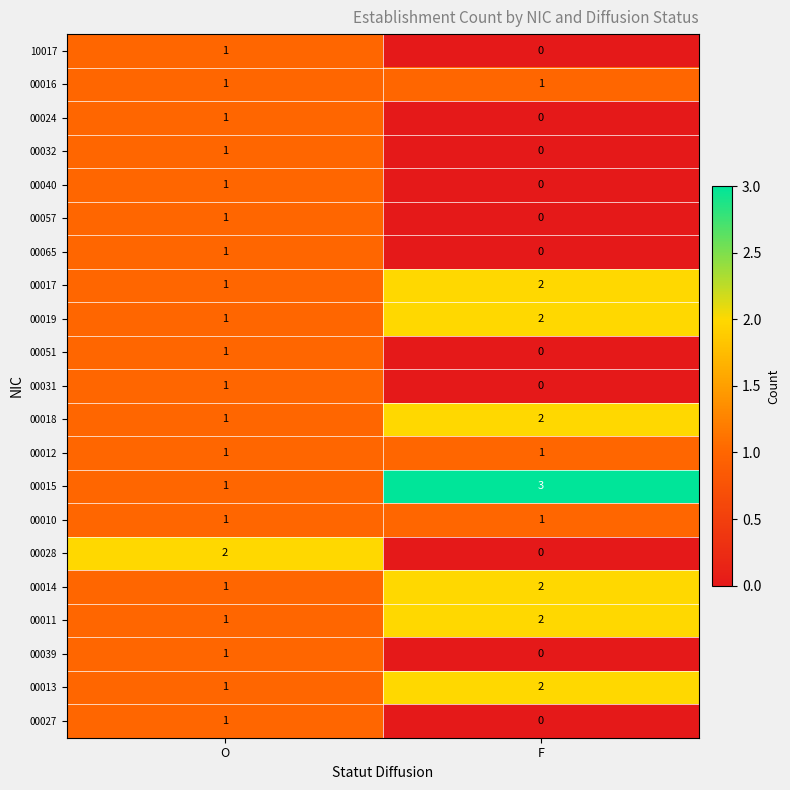

Rank the categories by 00040 value from highest to lowest.

O, F